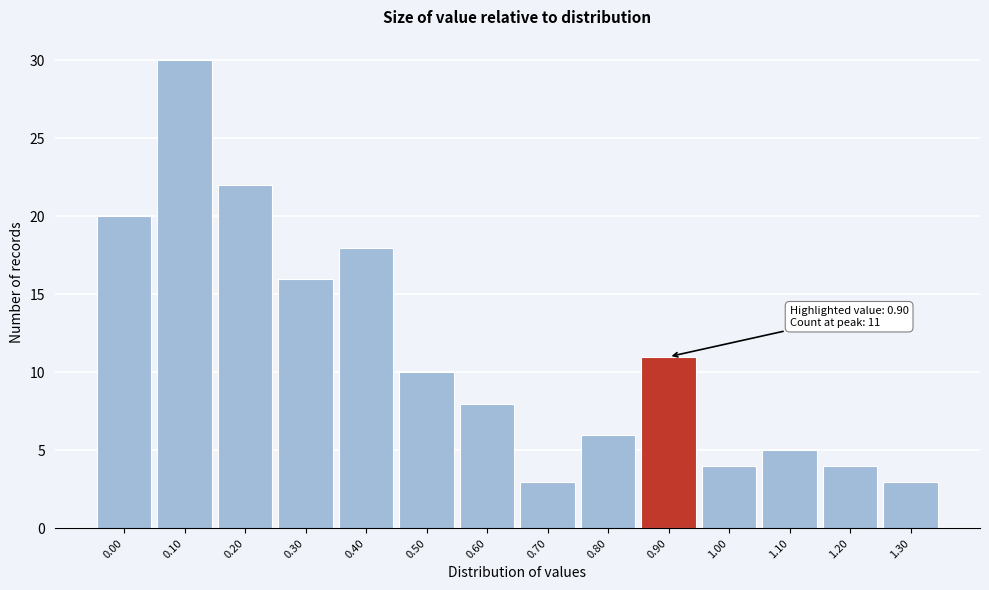

Over which range of the x-axis is the bar tallest?

0.05 to 0.15